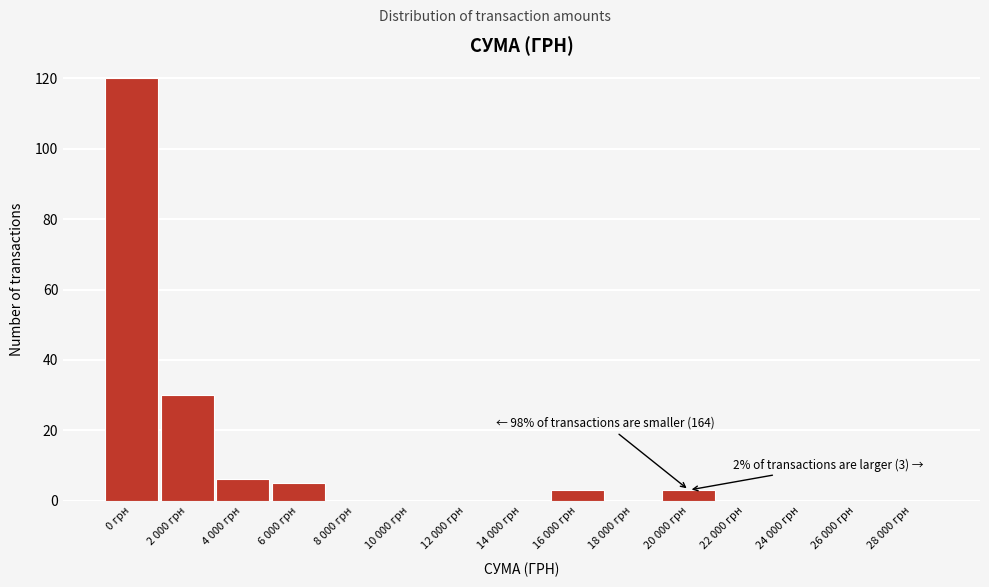

Reading left to right, what are all the values shown in this chart?

0 грн=120	2 000 грн=30	4 000 грн=6	6 000 грн=5	8 000 грн=0	10 000 грн=0	12 000 грн=0	14 000 грн=0	16 000 грн=3	18 000 грн=0	20 000 грн=3	22 000 грн=0	24 000 грн=0	26 000 грн=0	28 000 грн=0